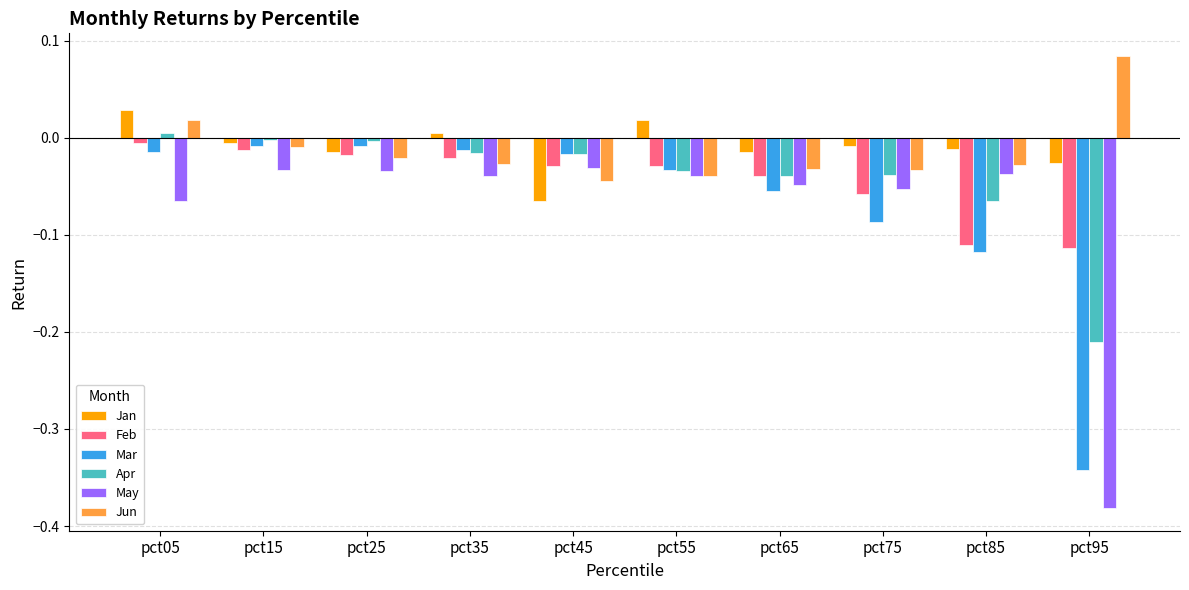

At which label is Jun closest to 0?

pct15